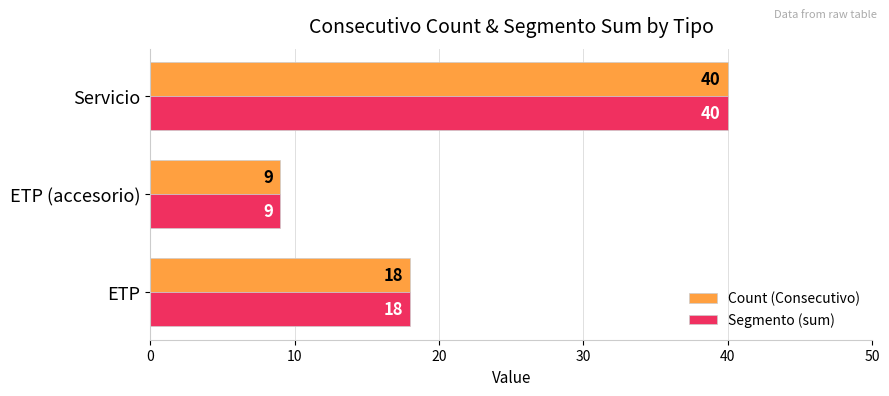

Is it true that Count (Consecutivo) equals 40 at Servicio?

True